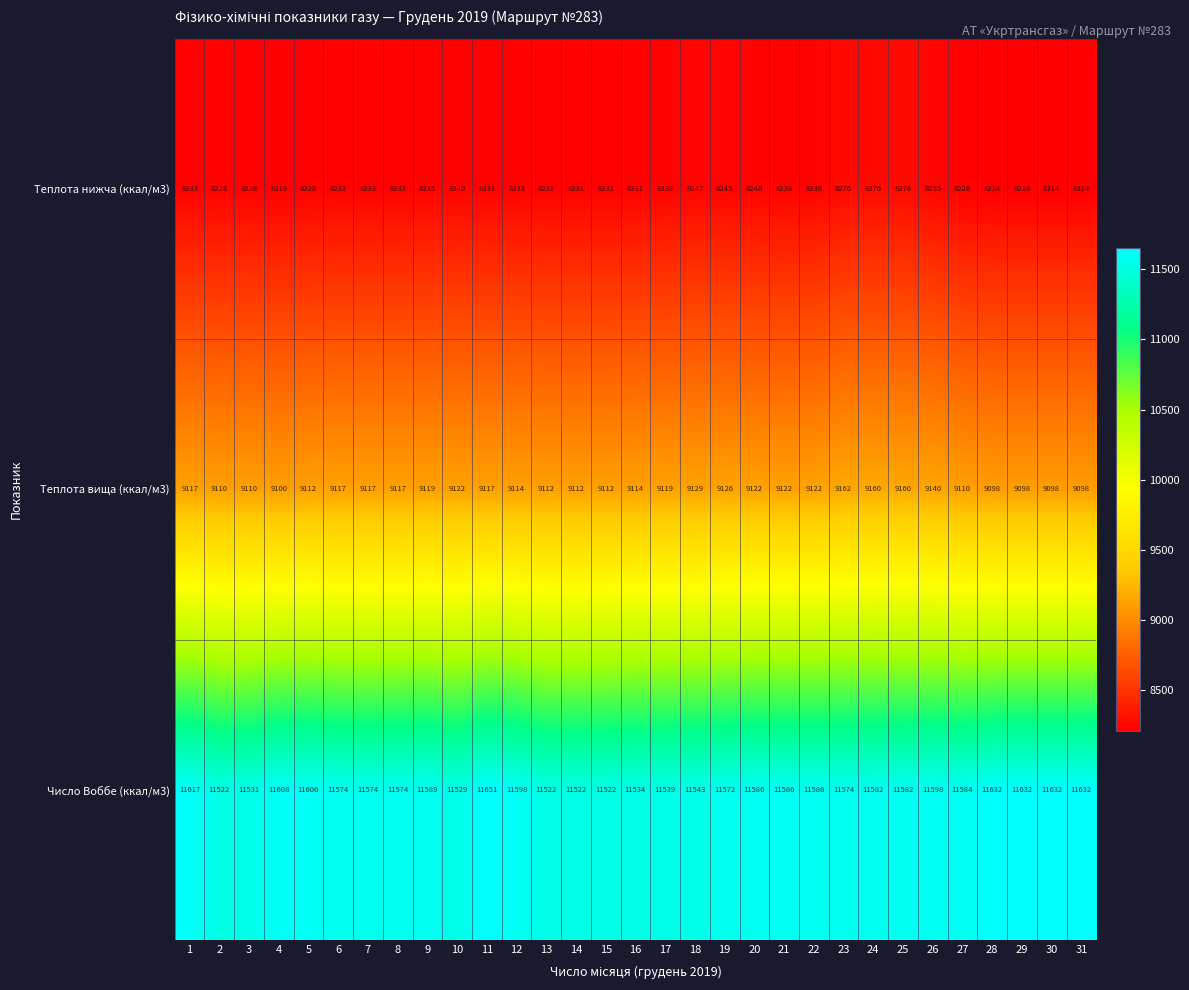

How many categories are shown in the chart?

31